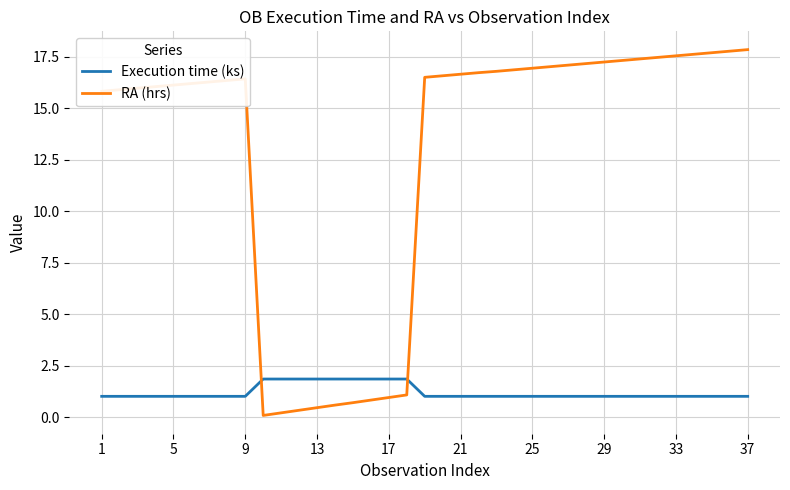

What is the greatest value displayed?

17.8